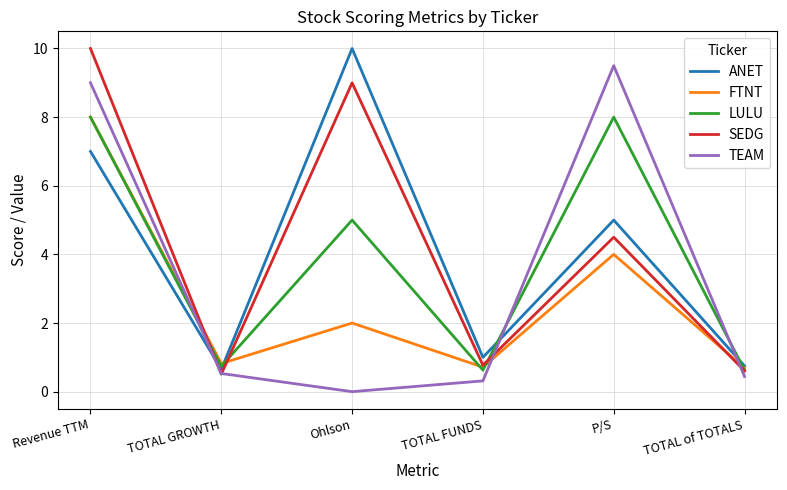

True or false: TEAM has a value of 9.5 at P/S.

True